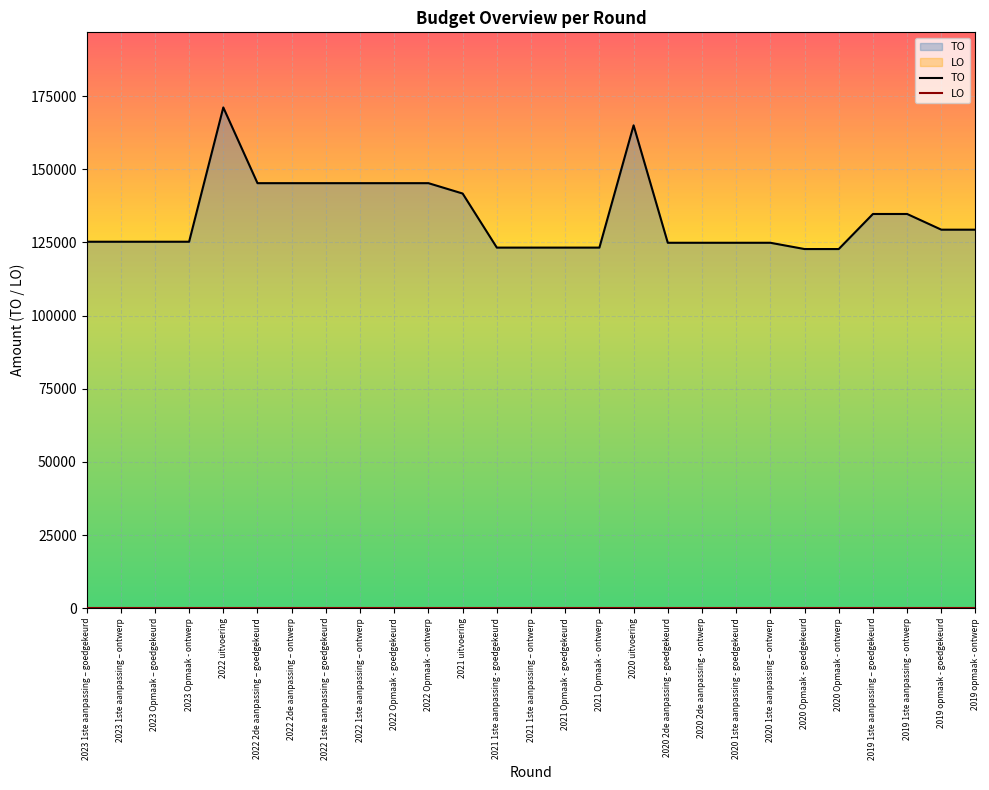

Which category has the lowest value across all series?

2023 1ste aanpassing – goedgekeurd